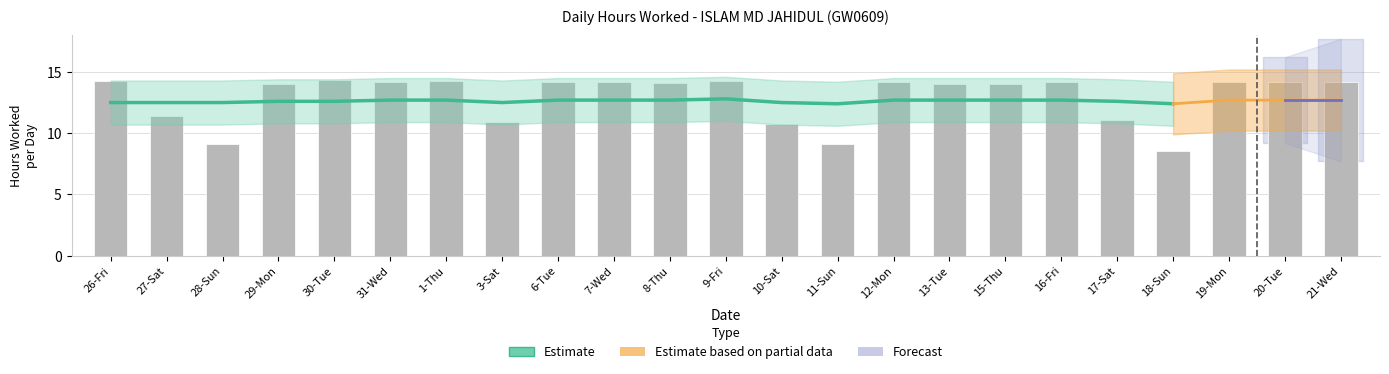

The value at 1-Thu is 14.2. True or false?

True